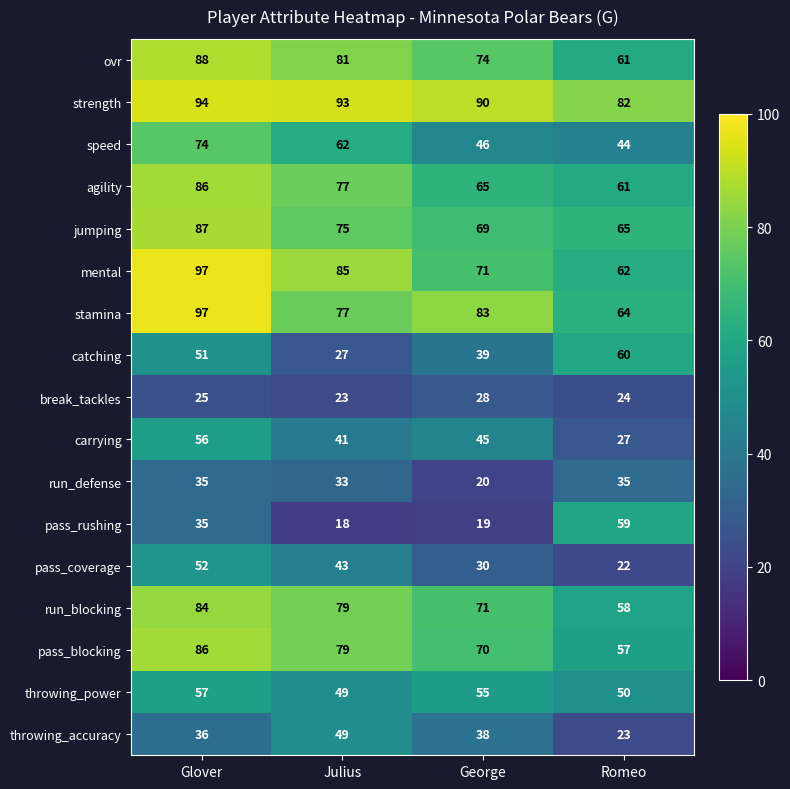

Is the value of run_defense at Julius greater than the value of pass_blocking at George?

No